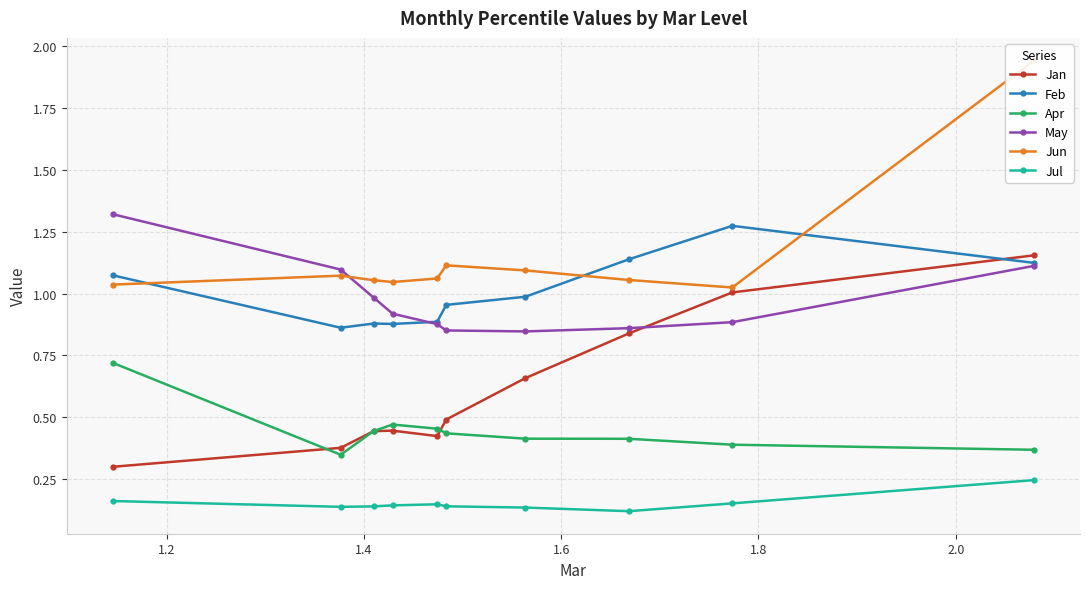

How many interior local valleys does the May series have?

1